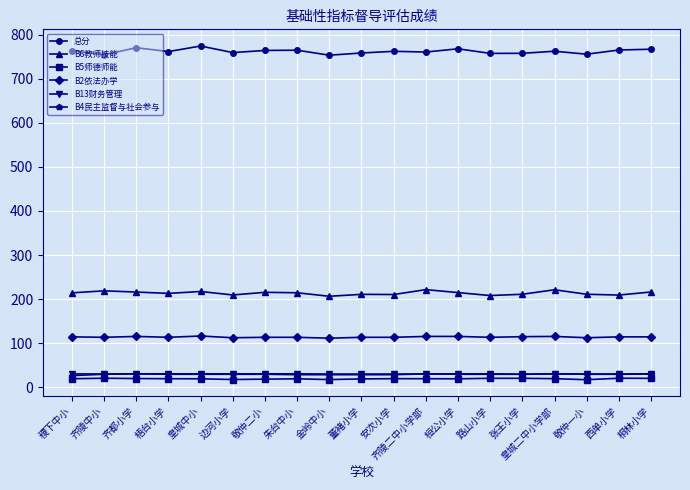

True or false: 总分 and B6教师技能 intersect in this chart.

False